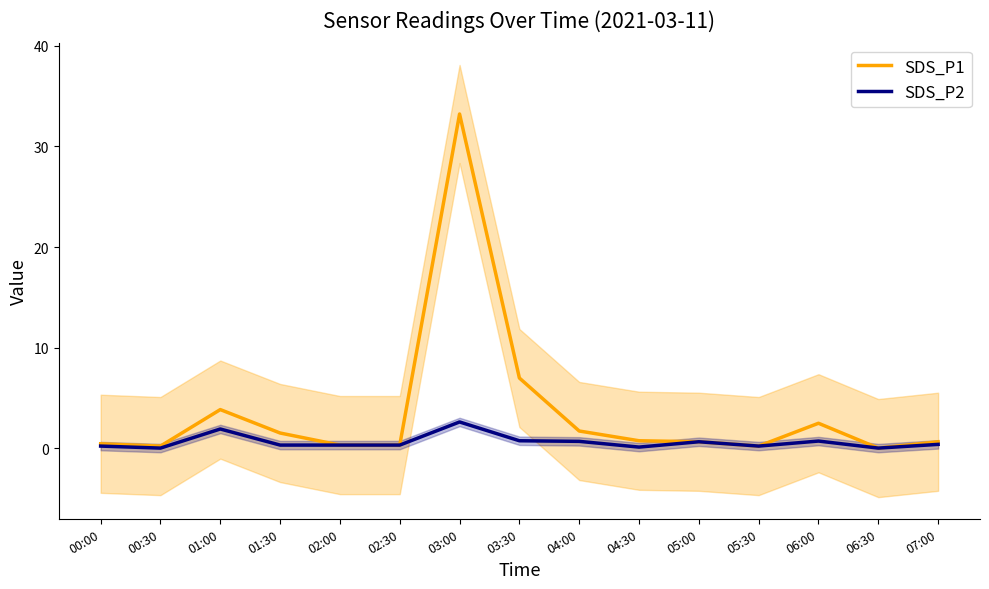

Rank the categories by SDS_P1 value from lowest to highest.

06:30, 00:30, 05:30, 02:00, 02:30, 00:00, 05:00, 07:00, 04:30, 01:30, 04:00, 06:00, 01:00, 03:30, 03:00